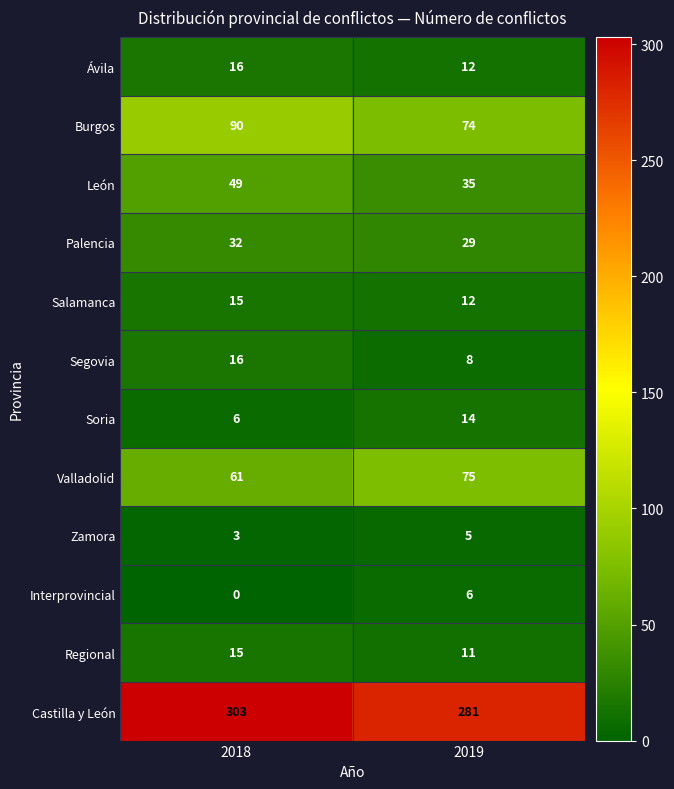

What is the sum of the Soria values at 2019 and 2018?

20